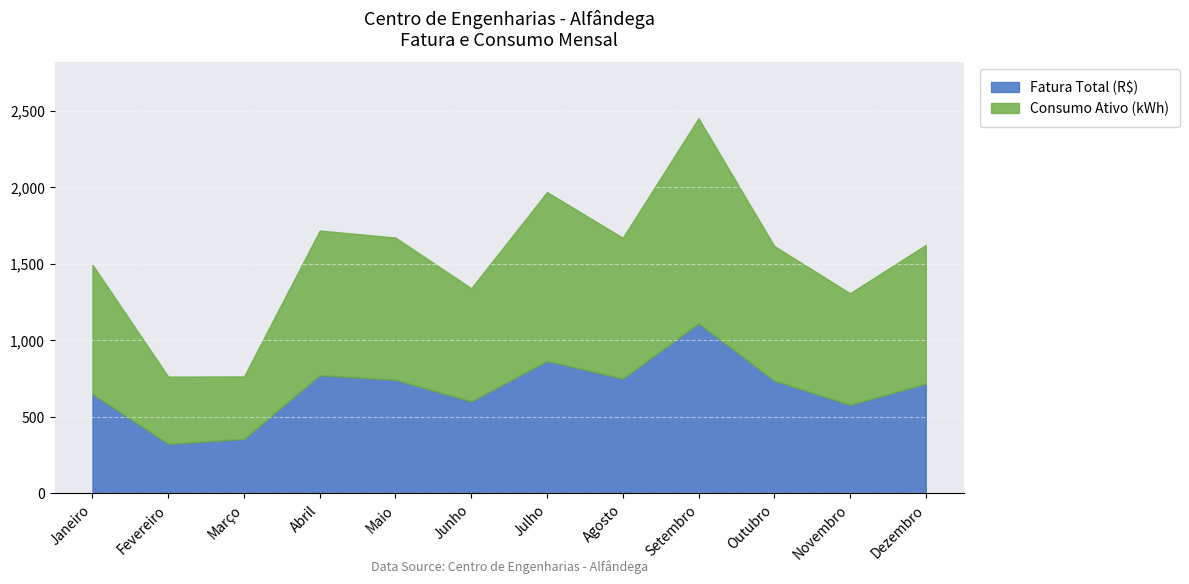

At Maio, list the series in order from largest to smallest.

Consumo Ativo (kWh), Fatura Total (R$)